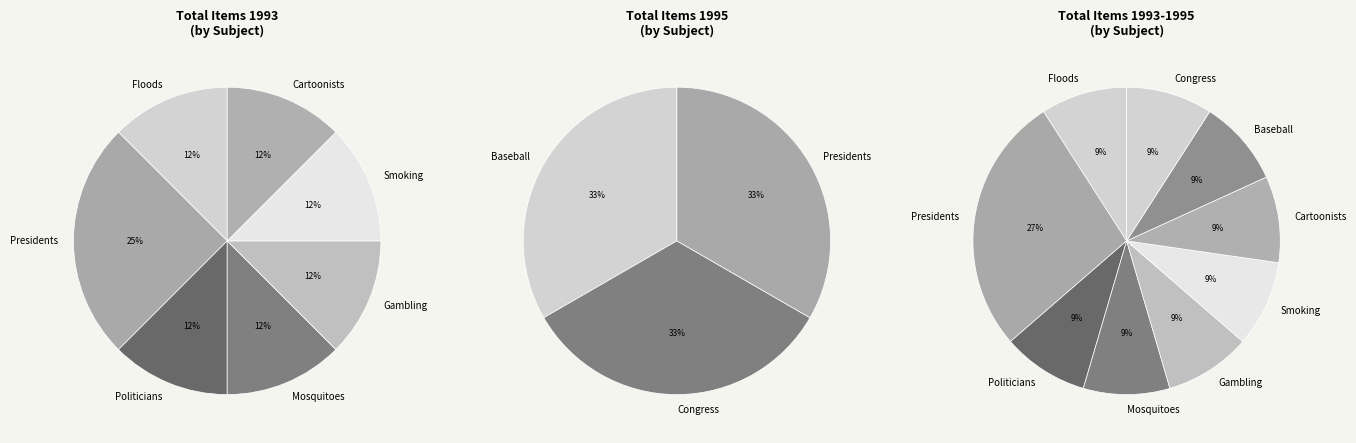

Is it true that Baseball is 9% of the pie?

True